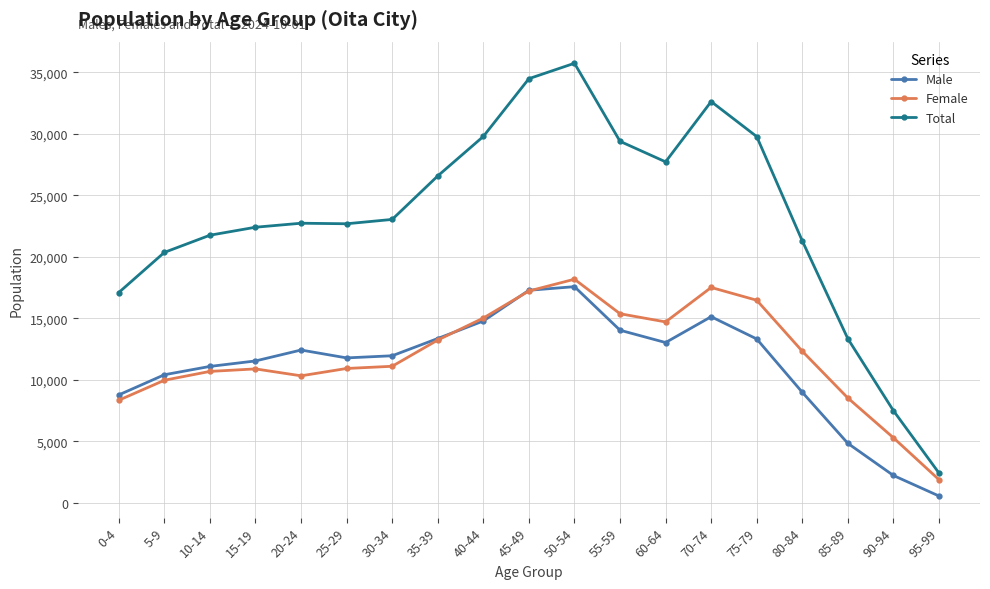

What is the label of the 17th point from the left?

85-89